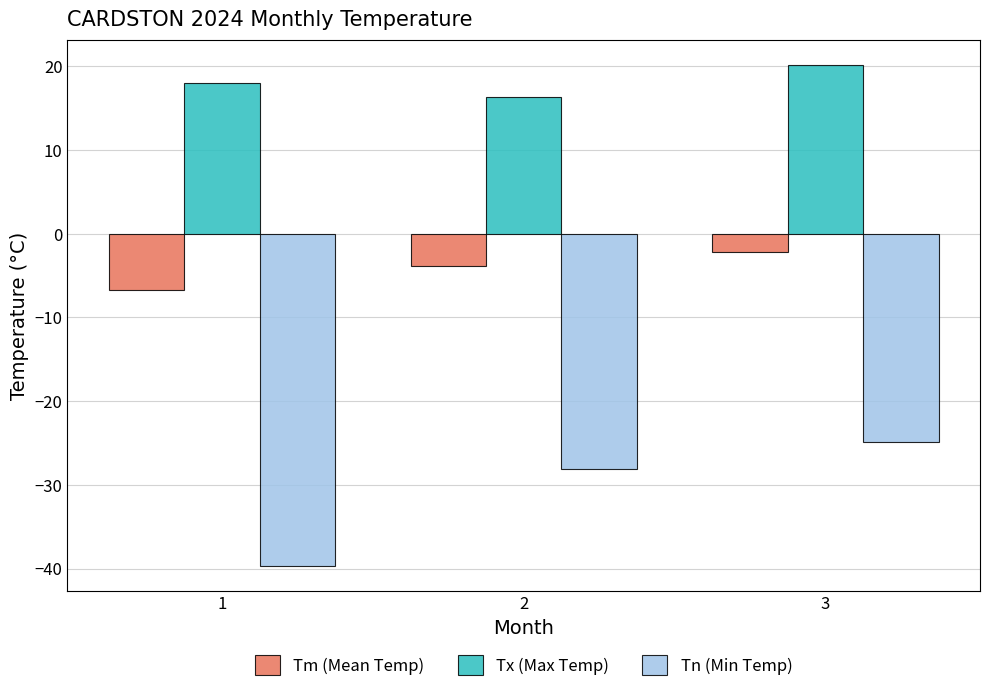

Which category has the highest value in the Tx (Max Temp) series?

3